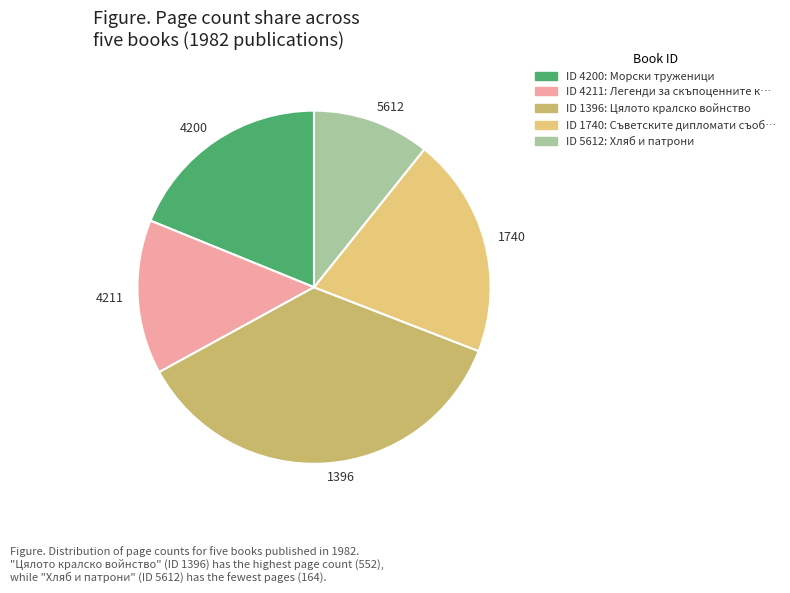

Which slice is the smallest?

5612